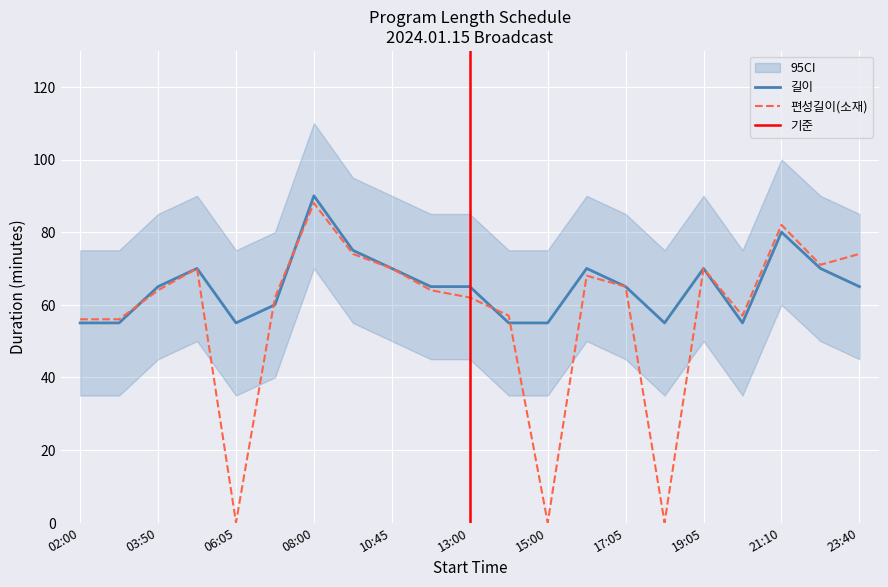

How many intersections are there between 길이 and 편성길이(소재)?

5